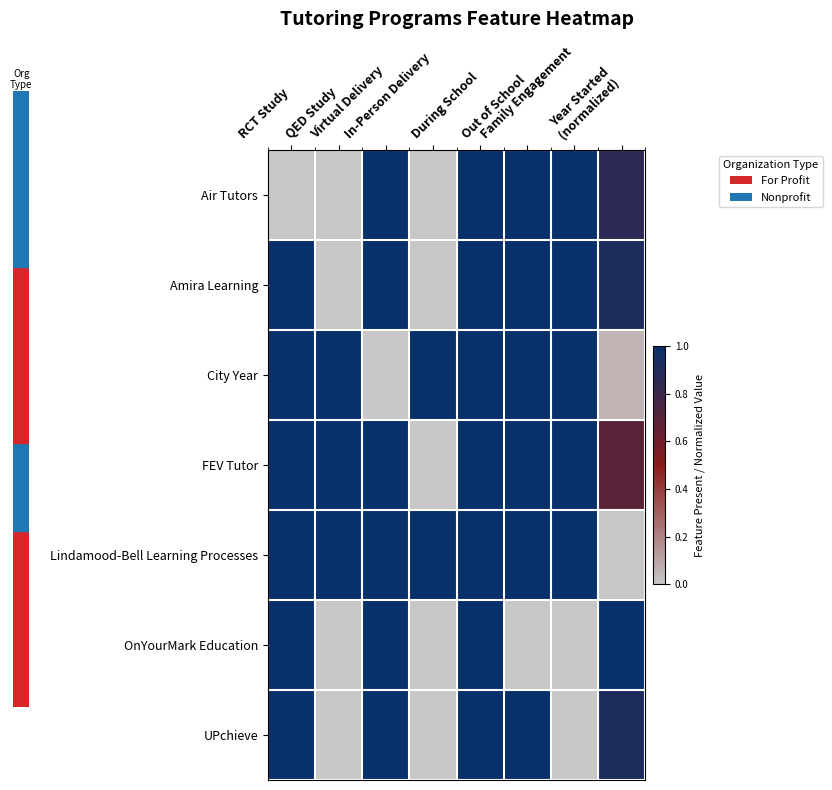

Reading left to right, what are all the values shown in this chart?

Air Tutors: RCT Study=0.0	QED Study=0.0	Virtual Delivery=1.0	In-Person Delivery=0.0	During School=1.0	Out of School=1.0	Family Engagement=1.0	Year Started
(normalized)=0.9
Amira Learning: RCT Study=1.0	QED Study=0.0	Virtual Delivery=1.0	In-Person Delivery=0.0	During School=1.0	Out of School=1.0	Family Engagement=1.0	Year Started
(normalized)=0.9
City Year: RCT Study=1.0	QED Study=1.0	Virtual Delivery=0.0	In-Person Delivery=1.0	During School=1.0	Out of School=1.0	Family Engagement=1.0	Year Started
(normalized)=0.1
FEV Tutor: RCT Study=1.0	QED Study=1.0	Virtual Delivery=1.0	In-Person Delivery=0.0	During School=1.0	Out of School=1.0	Family Engagement=1.0	Year Started
(normalized)=0.7
Lindamood-Bell Learning Processes: RCT Study=1.0	QED Study=1.0	Virtual Delivery=1.0	In-Person Delivery=1.0	During School=1.0	Out of School=1.0	Family Engagement=1.0	Year Started
(normalized)=0.0
OnYourMark Education: RCT Study=1.0	QED Study=0.0	Virtual Delivery=1.0	In-Person Delivery=0.0	During School=1.0	Out of School=0.0	Family Engagement=0.0	Year Started
(normalized)=1.0
UPchieve: RCT Study=1.0	QED Study=0.0	Virtual Delivery=1.0	In-Person Delivery=0.0	During School=1.0	Out of School=1.0	Family Engagement=0.0	Year Started
(normalized)=0.9